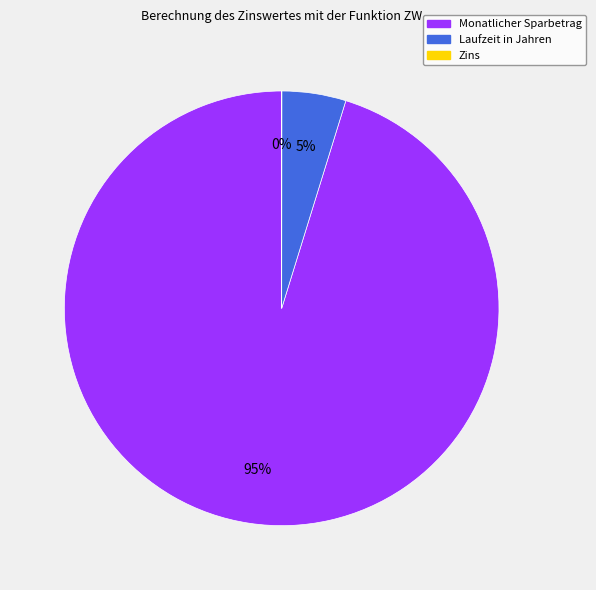

Which slice is the largest?

Monatlicher Sparbetrag